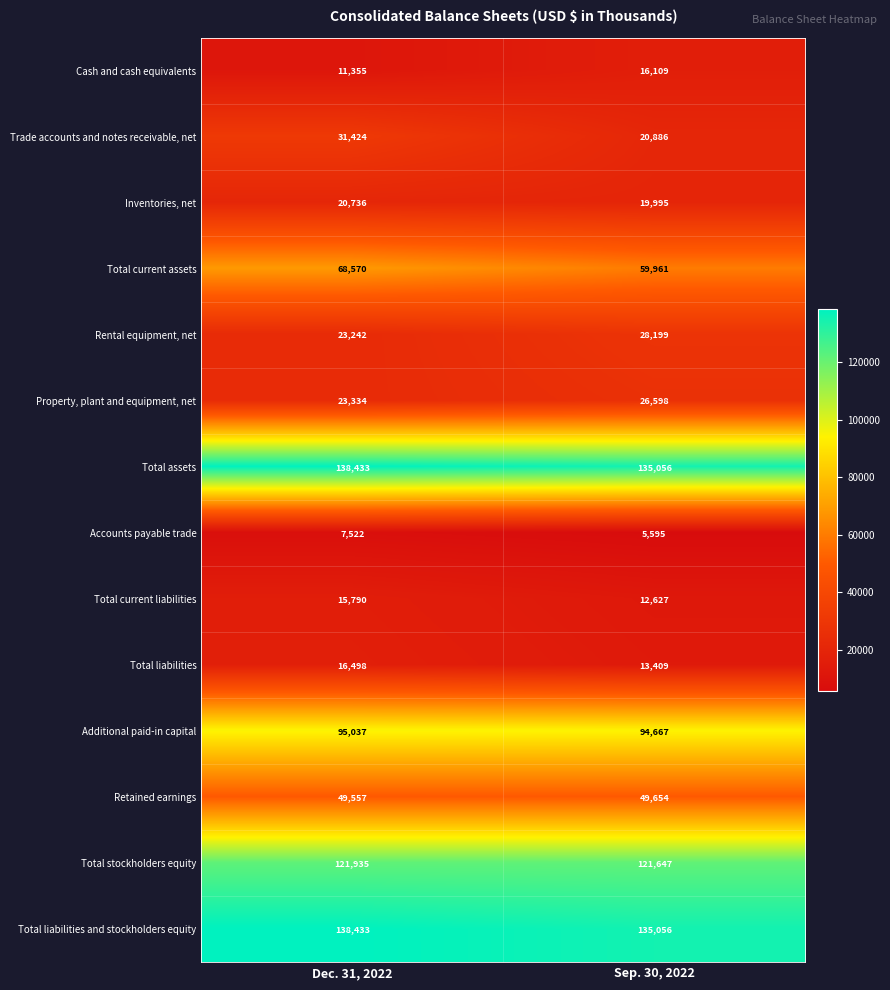

What is the average value of the Total current assets series?

64266